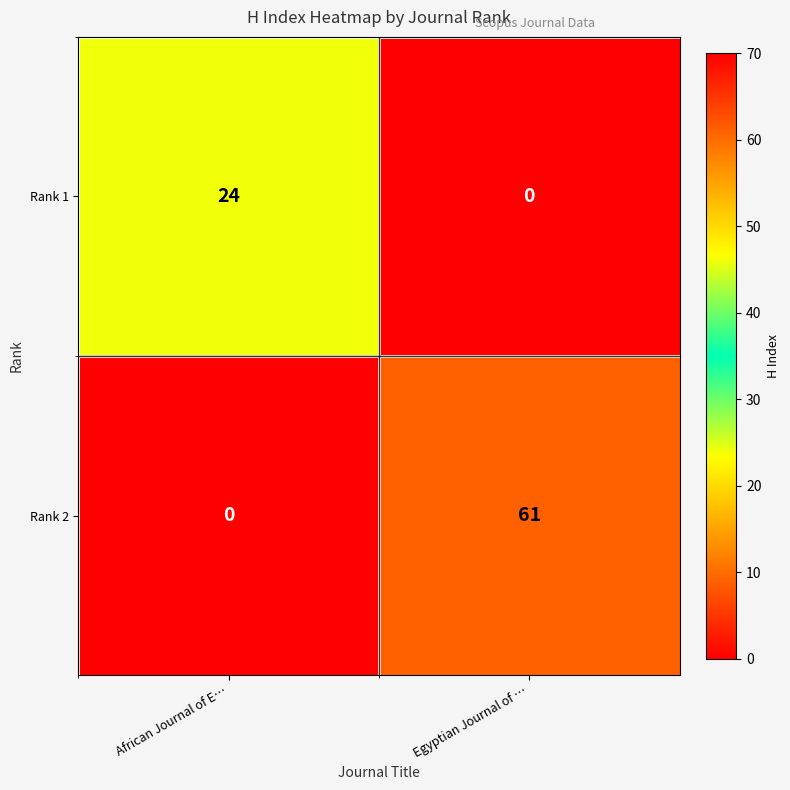

At how many categories does at least one series exceed 17?

2